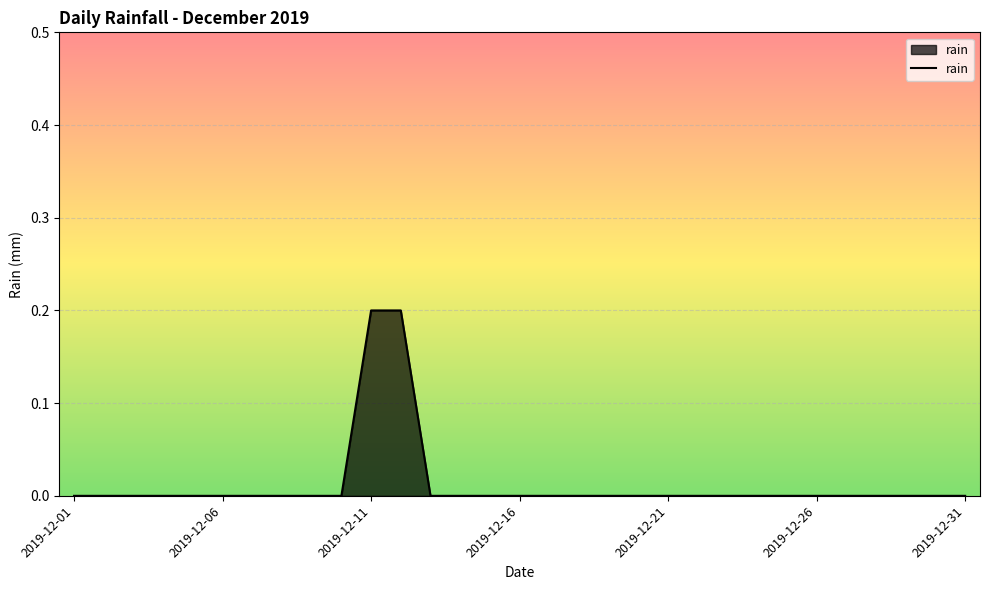

What is the value of the 12th point from the left?

0.2